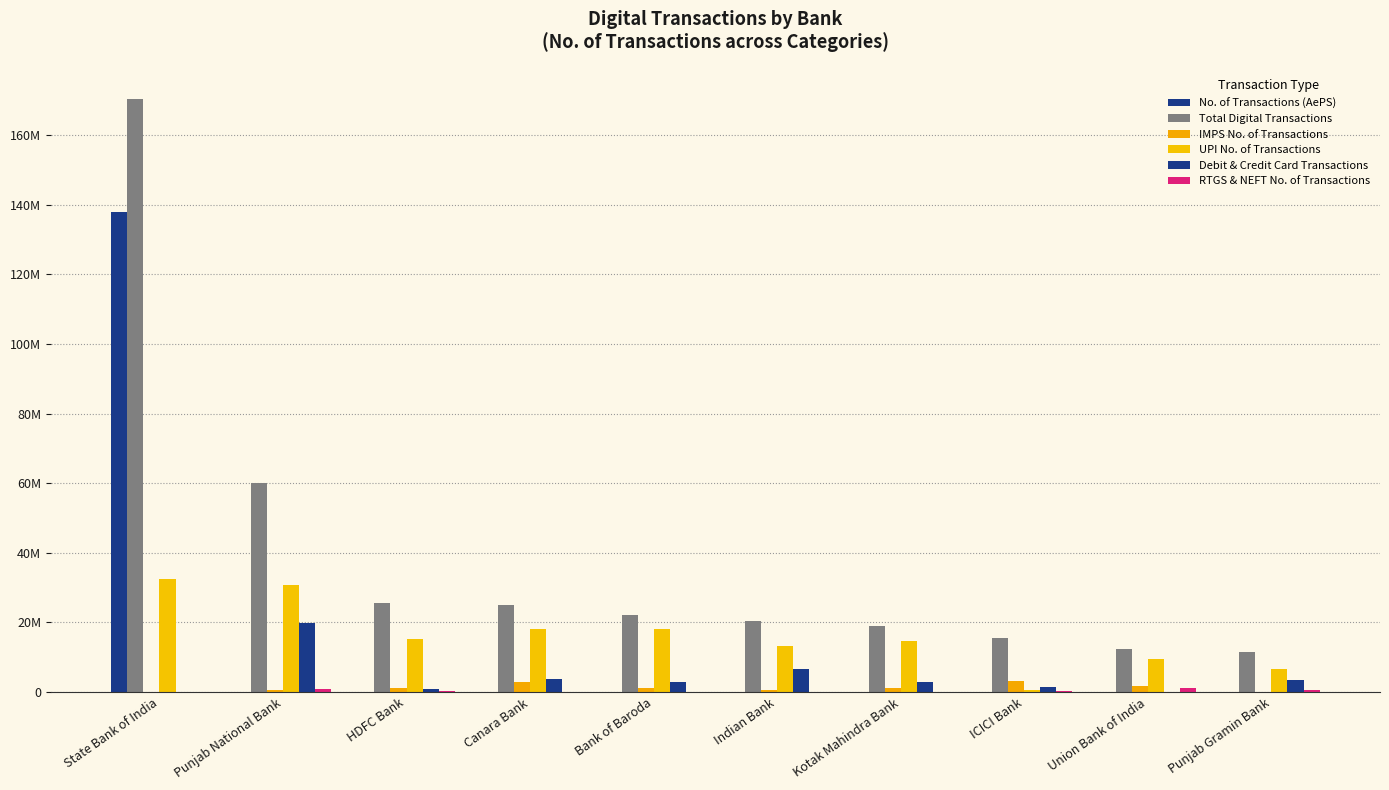

What is the label of the 10th bar from the right?

State Bank of India